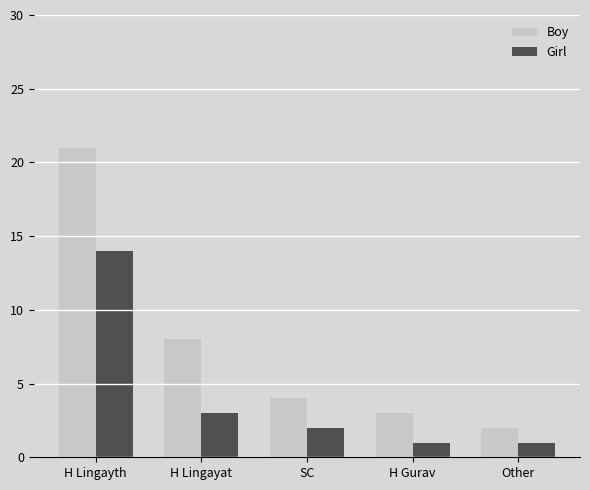

Rank the categories by Boy value from lowest to highest.

Other, H Gurav, SC, H Lingayat, H Lingayth